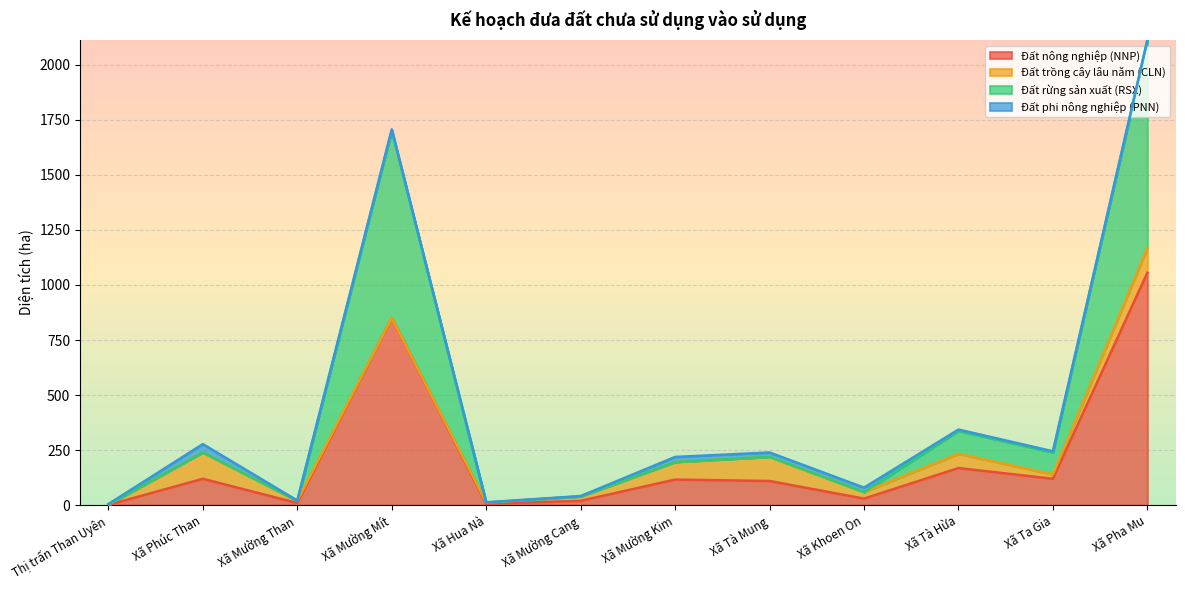

What is the difference between the second highest and second lowest values in the Đất nông nghiệp (NNP) series?

844.5